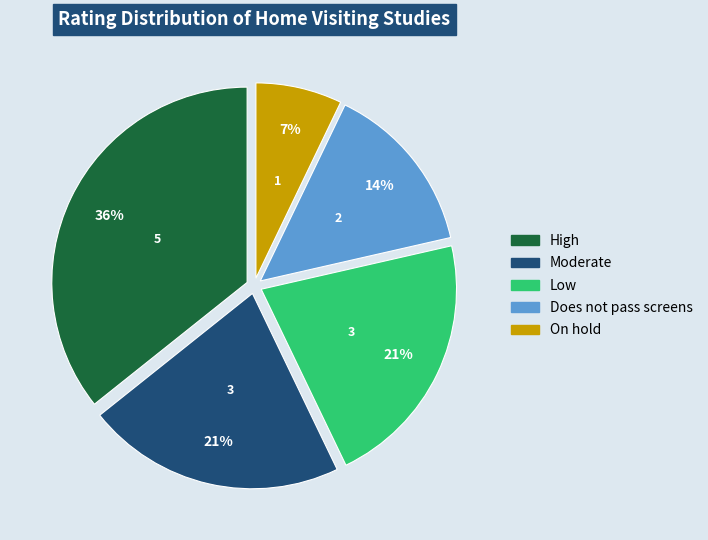

Is there a majority slice in this chart?

No